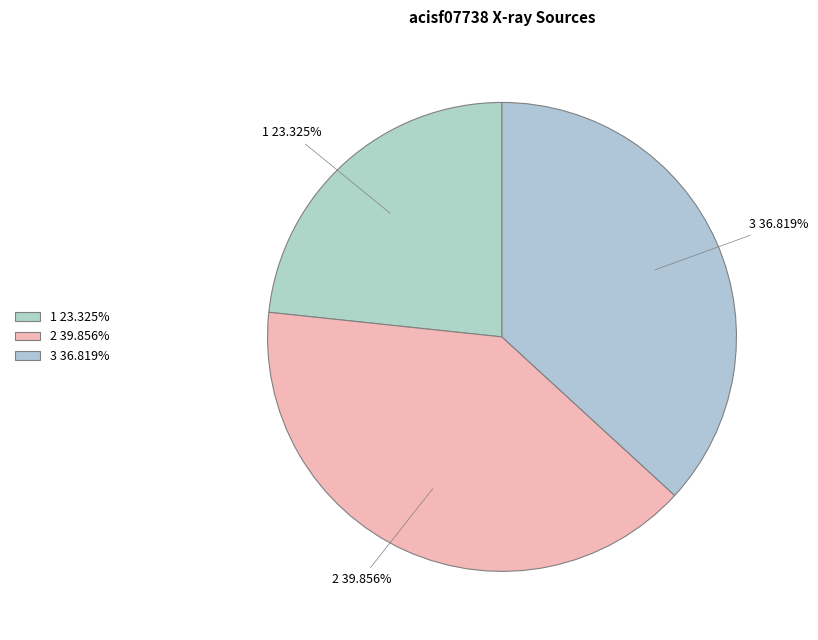

What percentage is NOT represented by 3?

63.2%